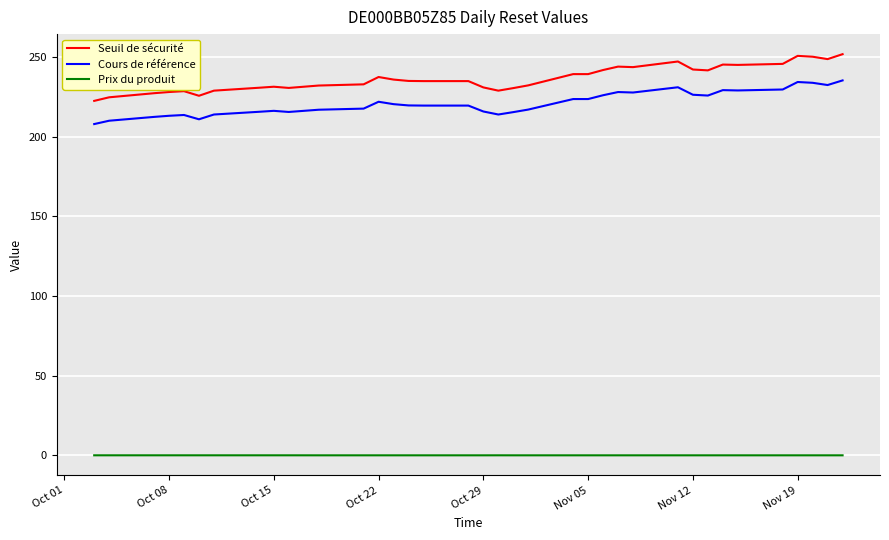

What is the greatest value displayed?

251.8